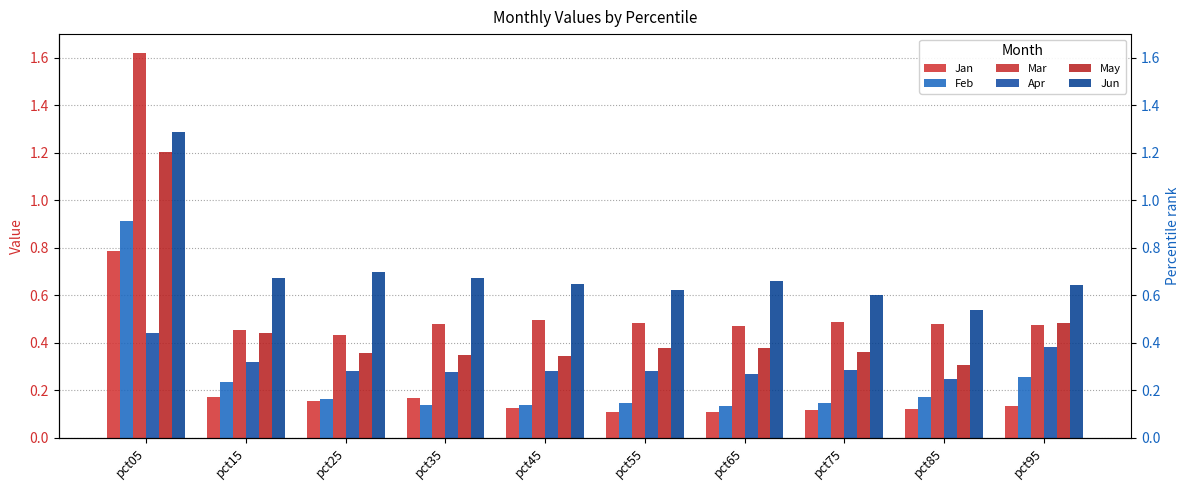

What is the sum of the Apr values at pct75 and pct95?

0.7